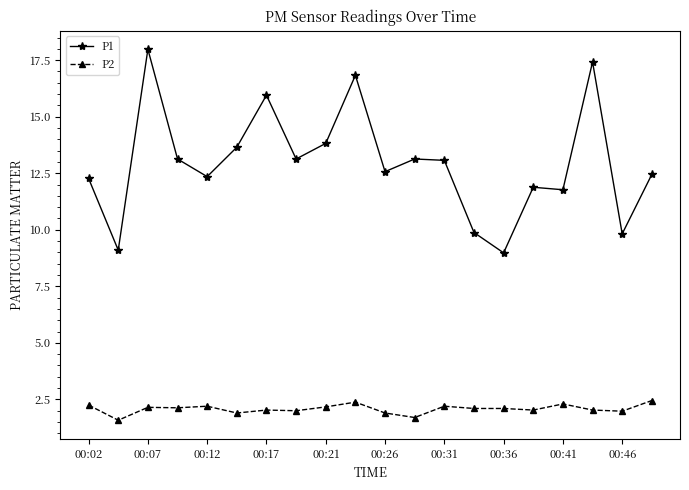

What is the highest value of the P1 series?

18.0